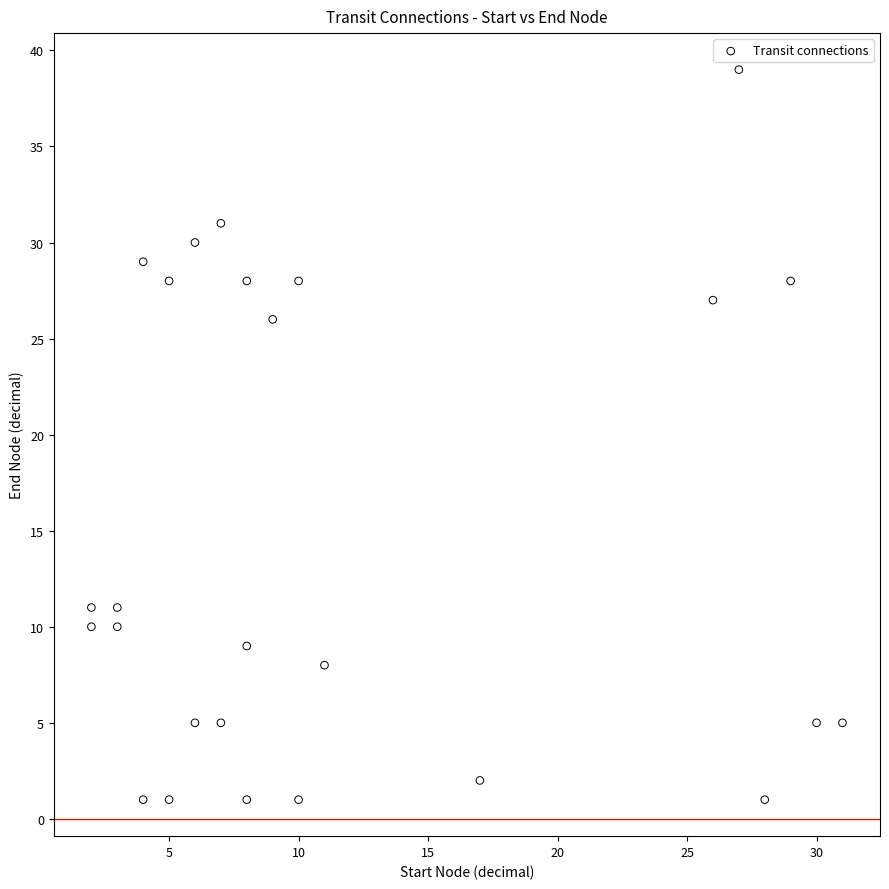

What is the range of Y values (max minus min)?

38